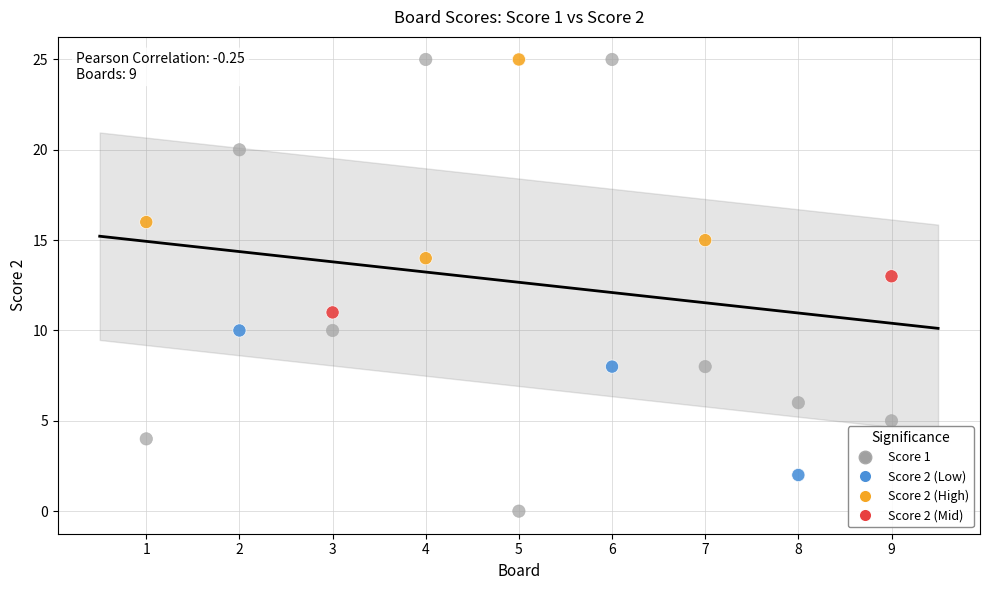

Across all data points, what is the range of X values (max minus min)?

8